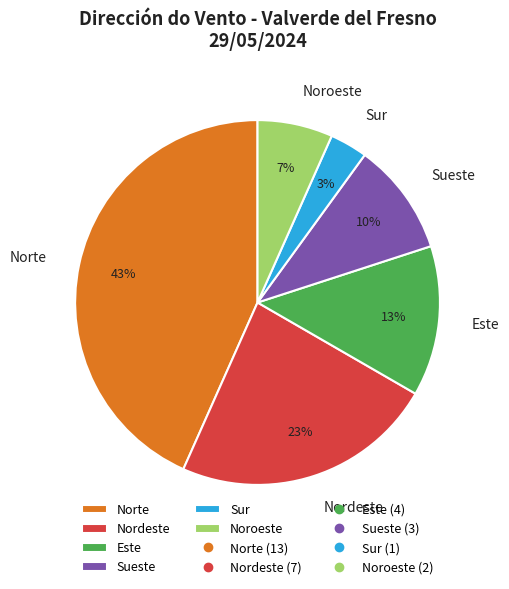

Is it true that Este is 13% of the pie?

True